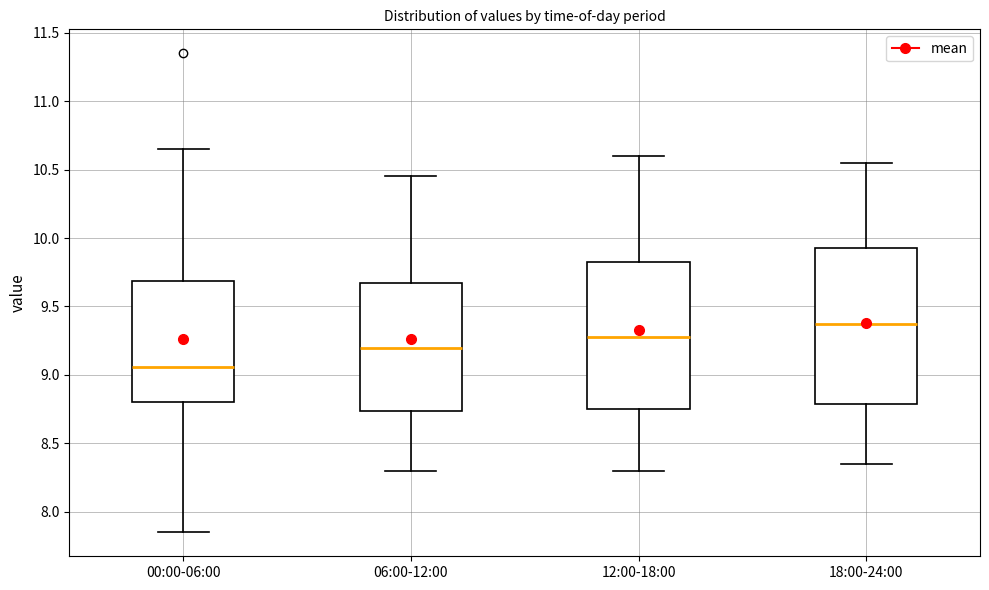

Reading left to right, transcribe this box plot: for each box, give where its median line is, the range the box spans, and where its two whiskers end, as read against the y-axis. The values are not printed on the chart, so give them approximately, as read against the axis.

00:00-06:00: median 9.05, box 8.80 to 9.70, whiskers 7.85 to 10.65
06:00-12:00: median 9.20, box 8.75 to 9.70, whiskers 8.30 to 10.45
12:00-18:00: median 9.30, box 8.75 to 9.85, whiskers 8.30 to 10.60
18:00-24:00: median 9.40, box 8.80 to 9.95, whiskers 8.35 to 10.55